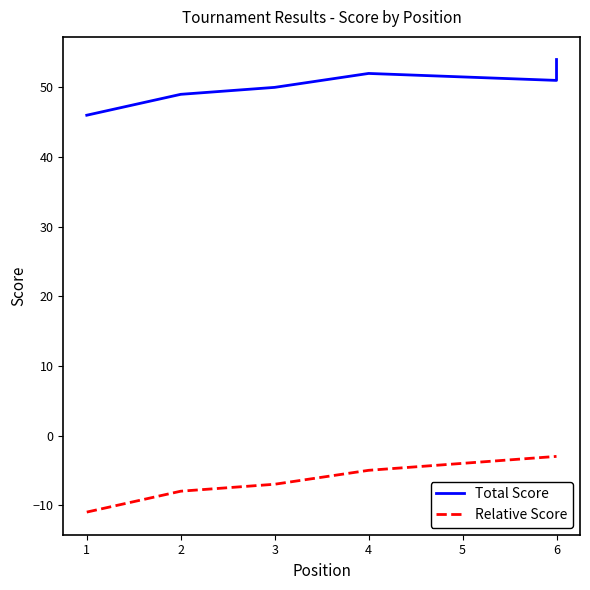

How many values in the Relative Score series are below -5?

3